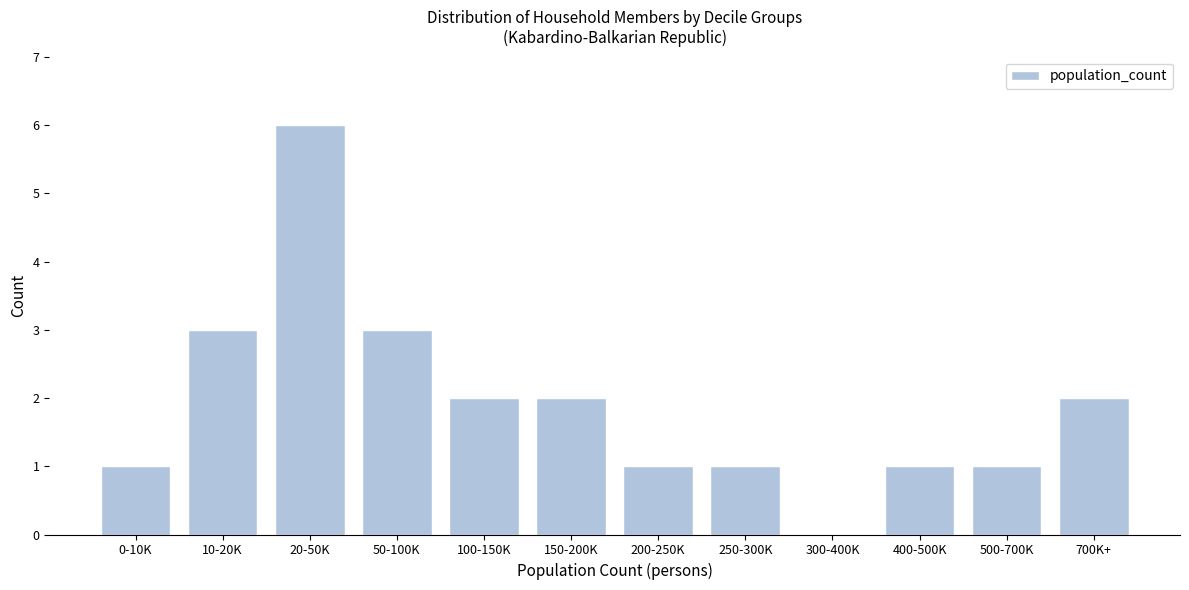

Reading left to right, list all the values displayed in this chart.

0-10K=1	10-20K=3	20-50K=6	50-100K=3	100-150K=2	150-200K=2	200-250K=1	250-300K=1	300-400K=0	400-500K=1	500-700K=1	700K+=2